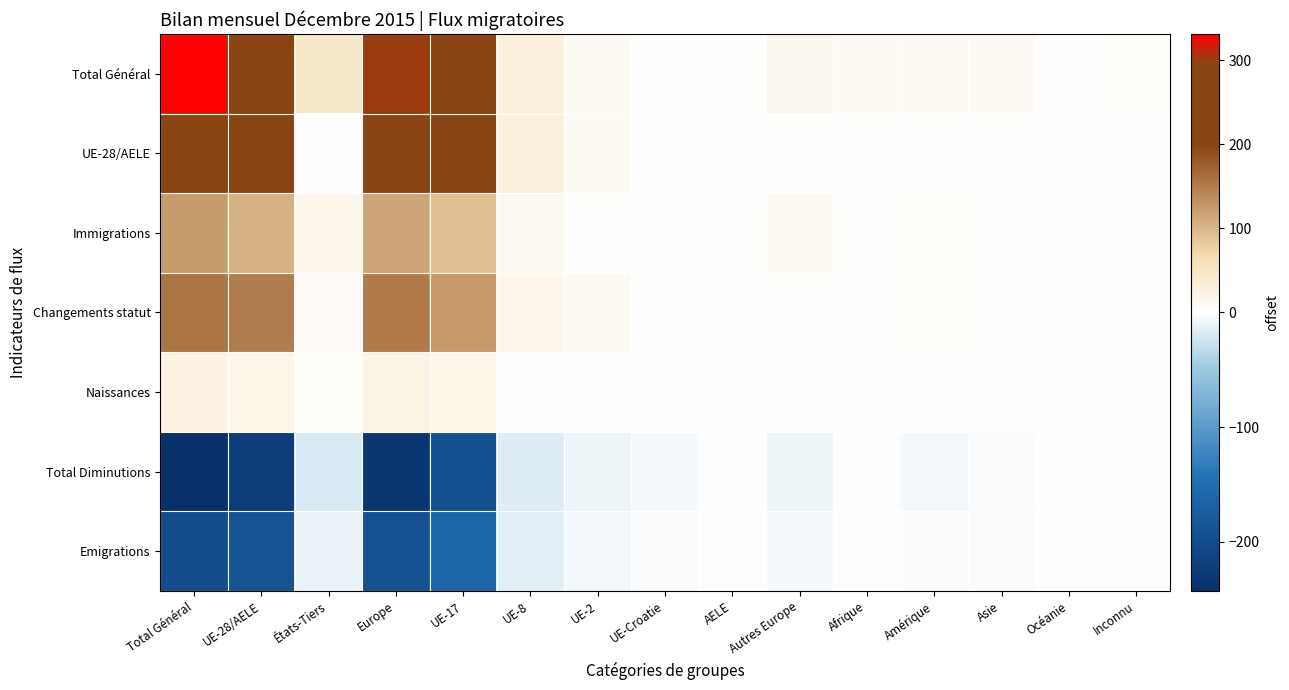

Which has a higher value, États-Tiers or UE-Croatie?

États-Tiers